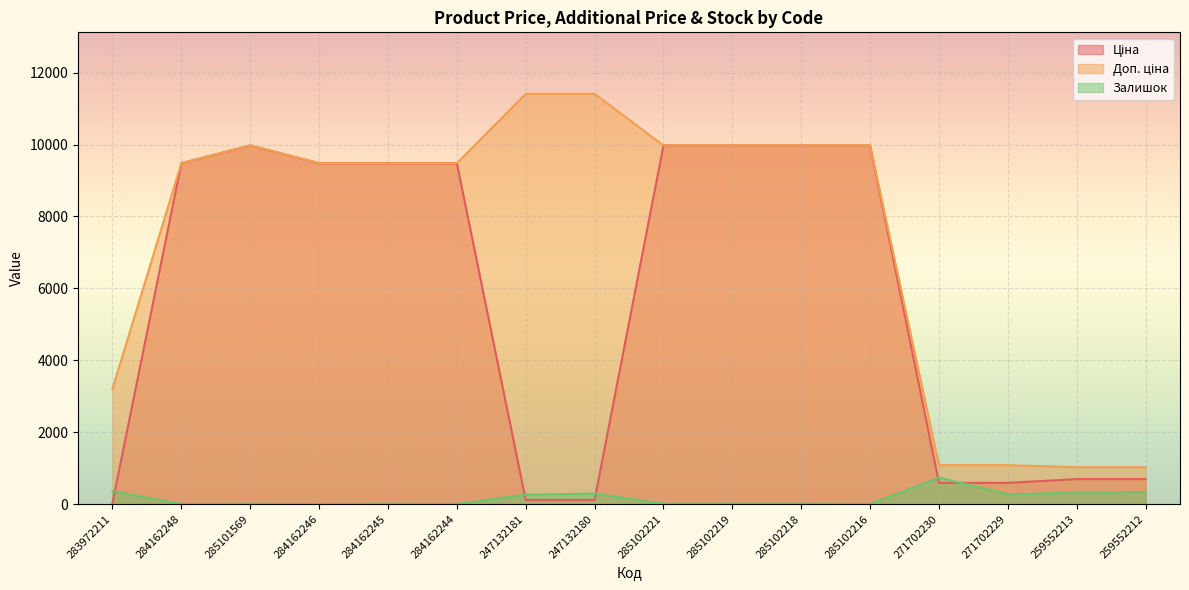

The Ціна series shows 79.5 at 247132181. True or false?

False